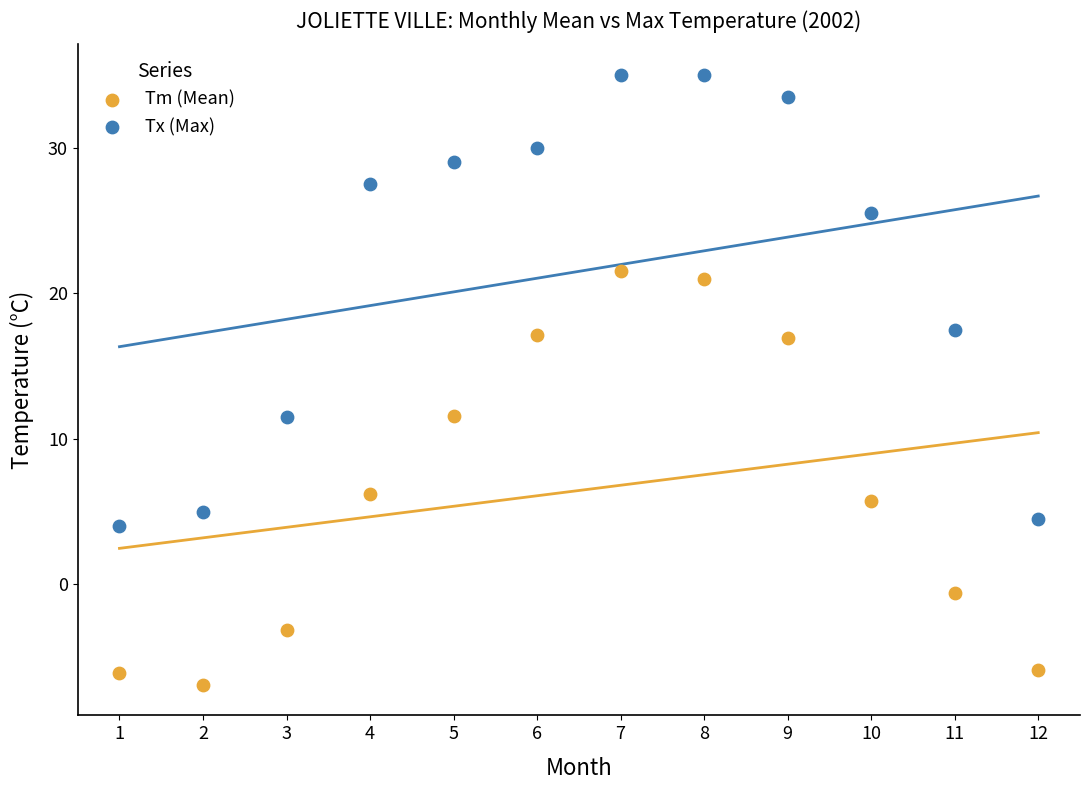

In the Tm (Mean) series, what Y value is closest to 7?

6.2